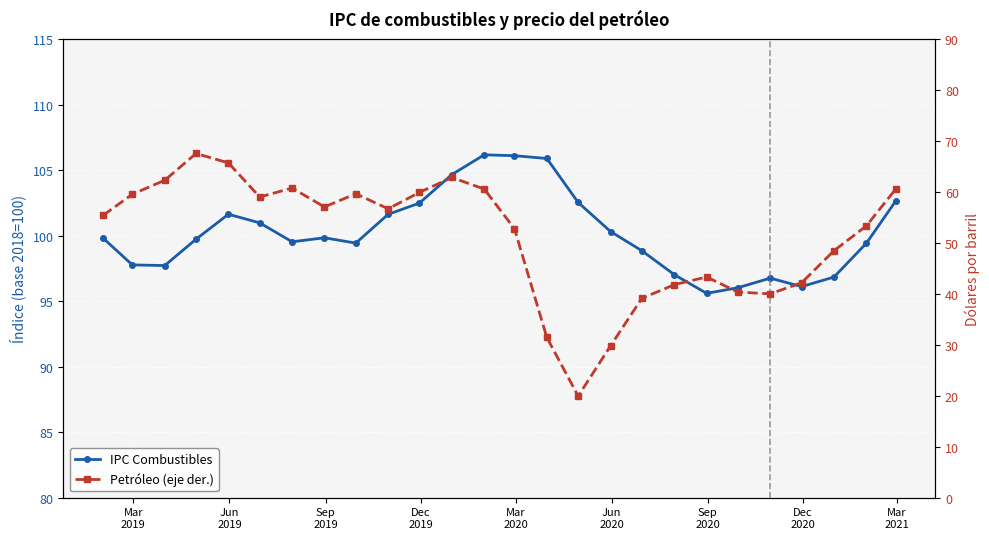

Reading left to right, list all the values displayed in this chart.

IPC Combustibles: 99.8	97.8	97.7	99.7	101.6	101.0	99.5	99.8	99.4	101.6	102.5	104.7	106.2	106.1	105.9	102.5	100.3	98.8	97.0	95.6	96.0	96.8	96.1	96.8	99.4	102.6
Petróleo (eje der.): 55.4	59.5	62.3	67.5	65.7	59.0	60.8	57.0	59.6	56.7	59.9	62.8	60.6	52.8	31.4	19.9	29.8	39.1	41.8	43.3	40.3	40.0	42.2	48.5	53.3	60.5